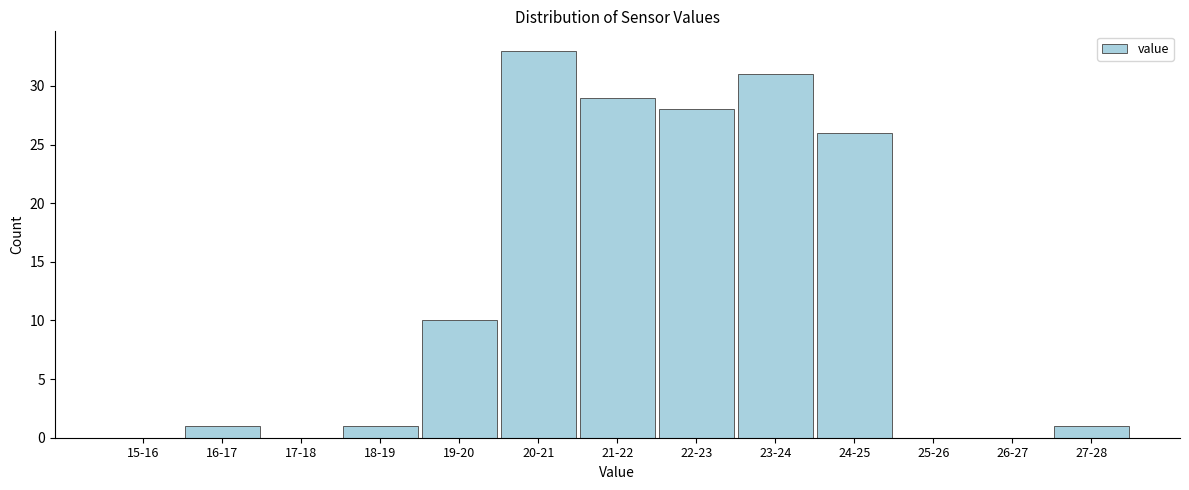

Reading left to right, extract all data points from this chart.

15-16=0	16-17=1	17-18=0	18-19=1	19-20=10	20-21=33	21-22=29	22-23=28	23-24=31	24-25=26	25-26=0	26-27=0	27-28=1